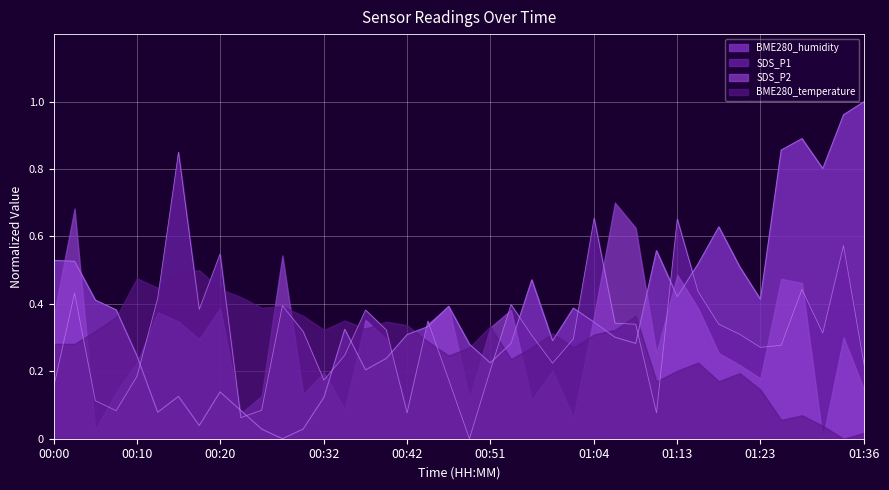

How many data points in BME280_humidity are above 0?

39